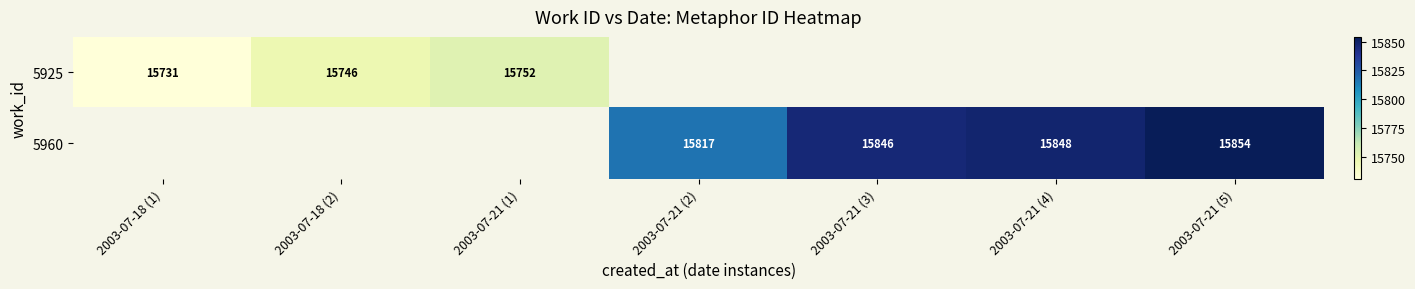

What is the sum of the 5925 values at 2003-07-18 (2) and 2003-07-18 (1)?

31477